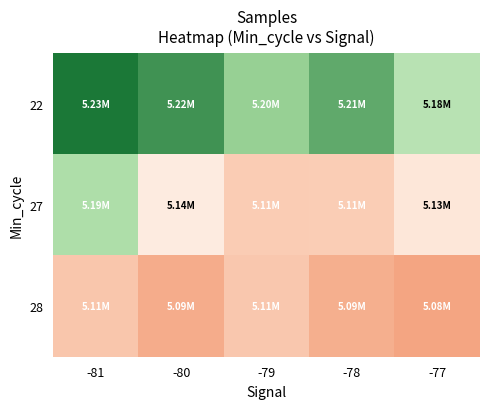

What is the total value across all series at -77?

15398785